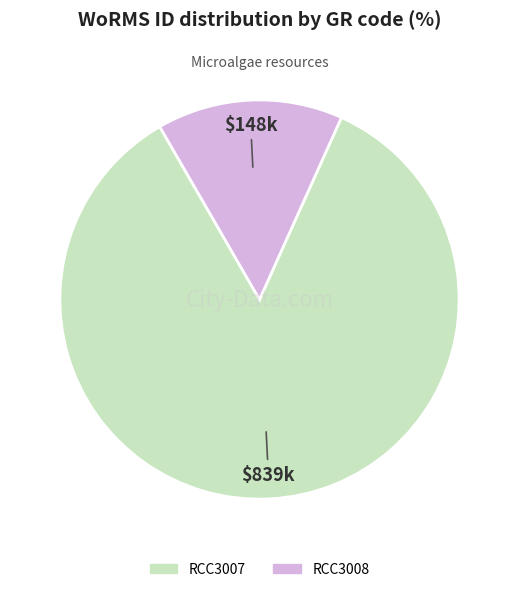

Combined, do RCC3008 and RCC3007 account for over 50%?

Yes